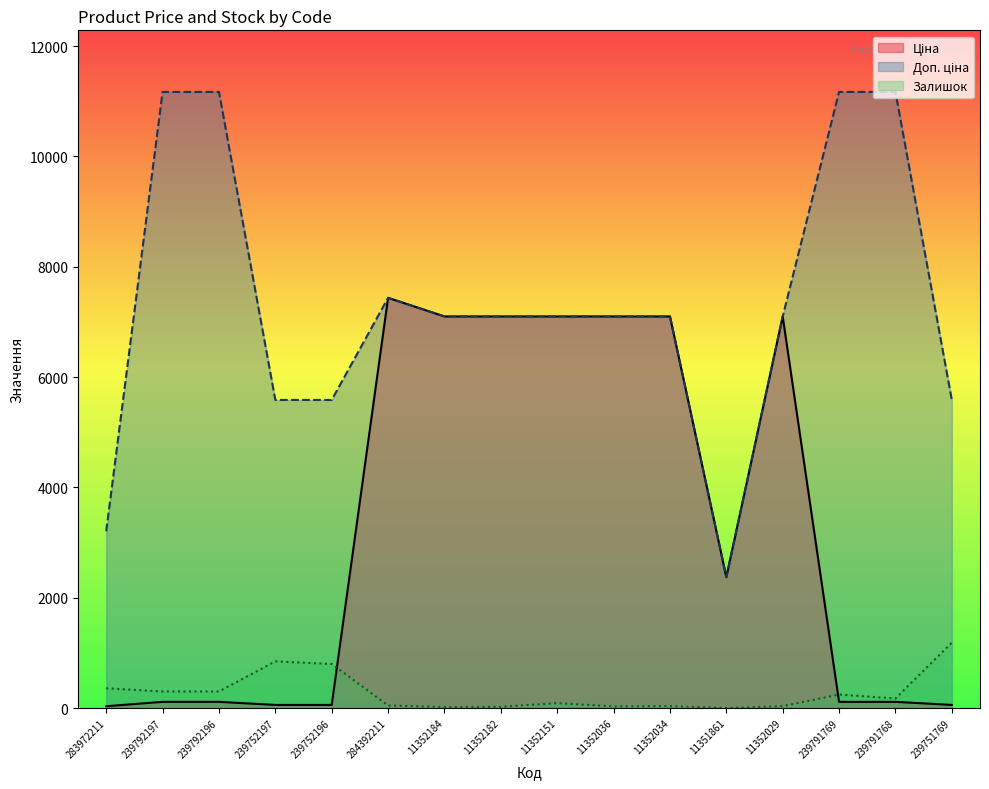

At which category is the sum across all series the highest?

284392211